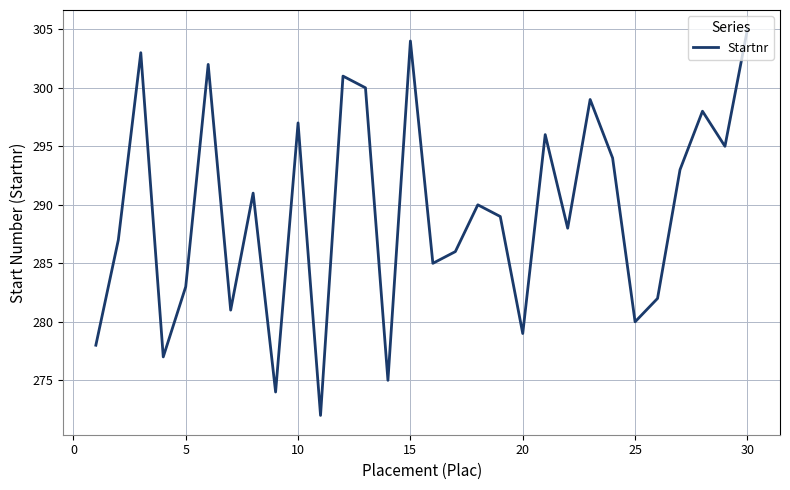

What is the difference between the maximum and minimum values?

33